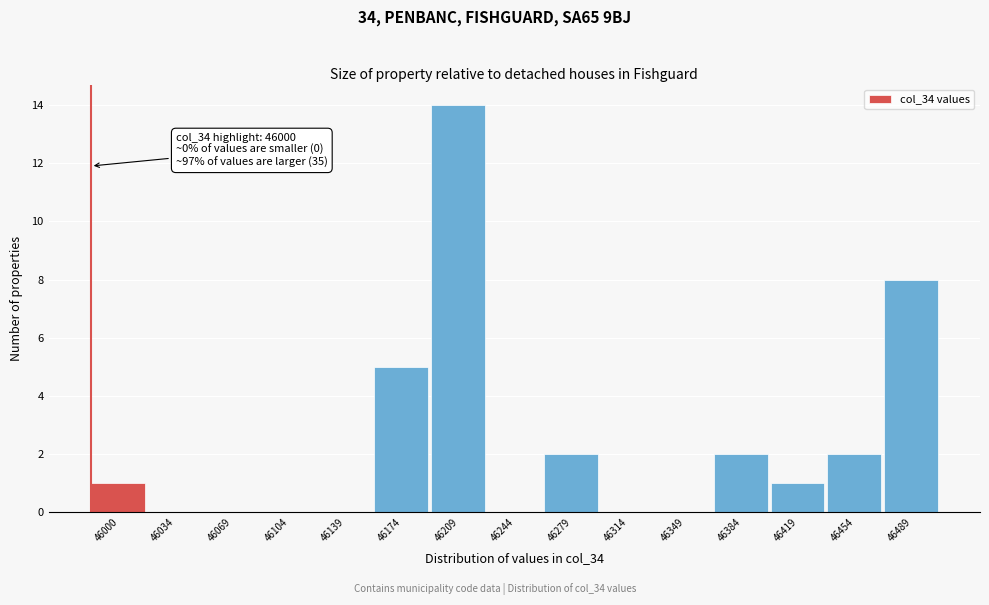

Reading left to right, list all the values displayed in this chart.

46000=1	46034=0	46069=0	46104=0	46139=0	46174=5	46209=14	46244=0	46279=2	46314=0	46349=0	46384=2	46419=1	46454=2	46489=8